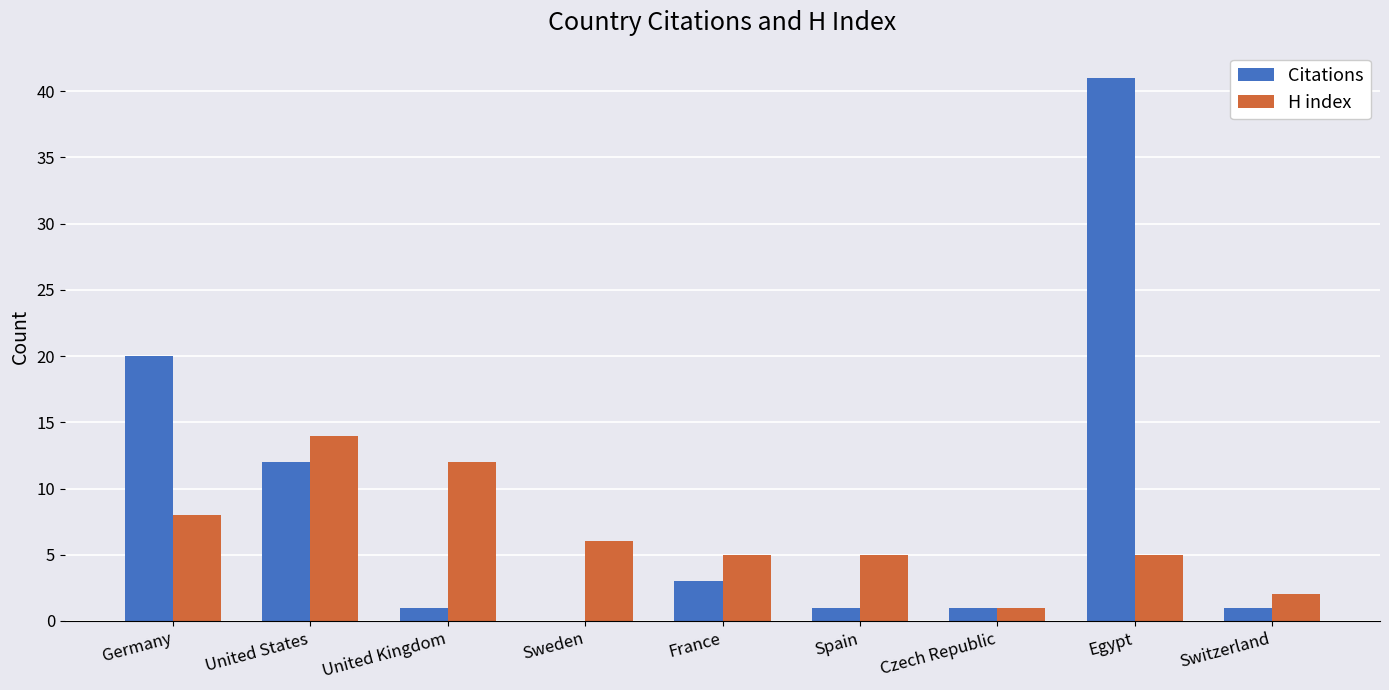

Where does the H index series first go above 5?

Germany